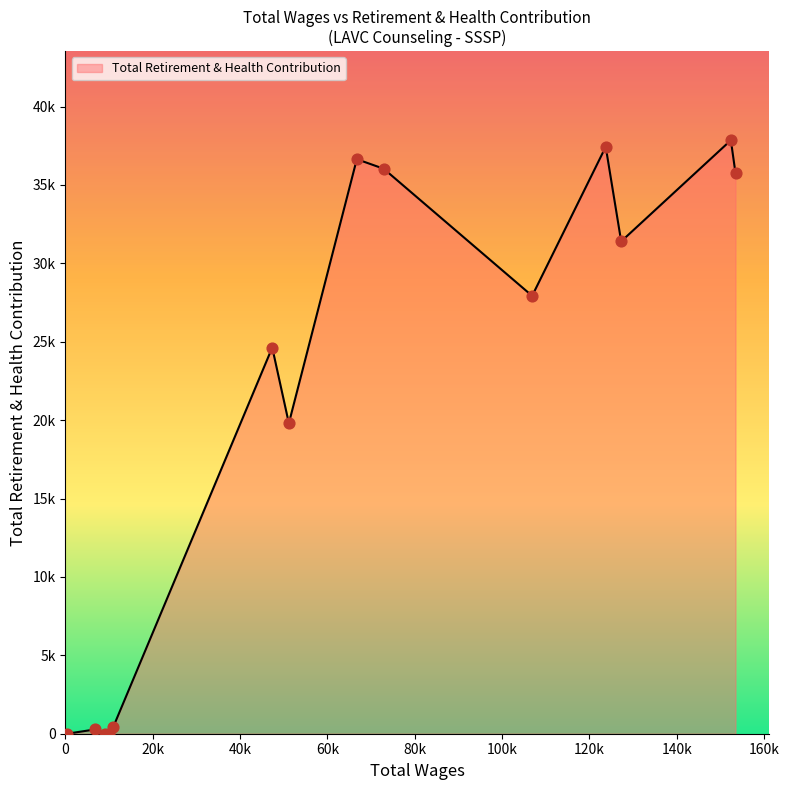

Is this an area chart (filled region under the line)?

Yes